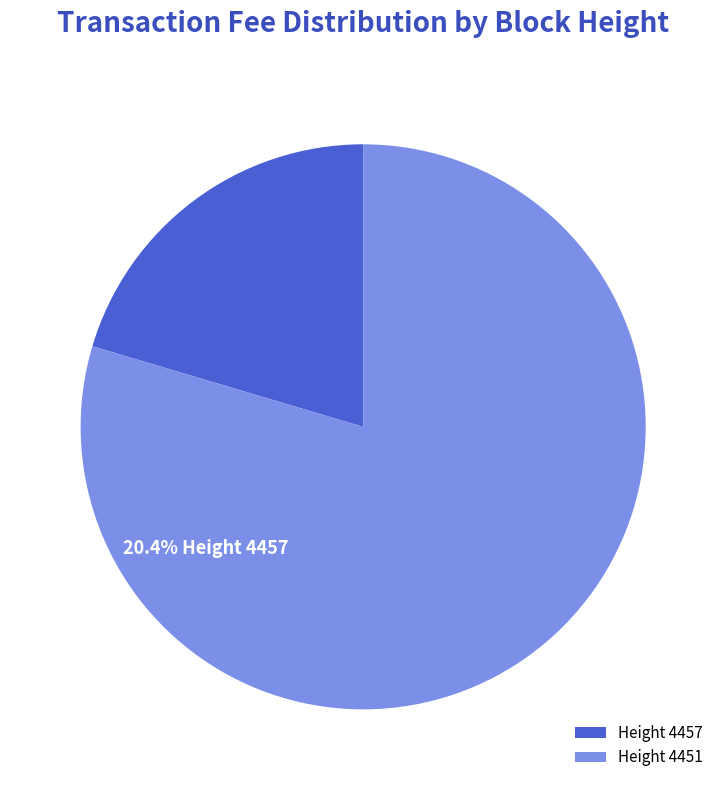

To the nearest percent, what portion does 4451 represent?

80%